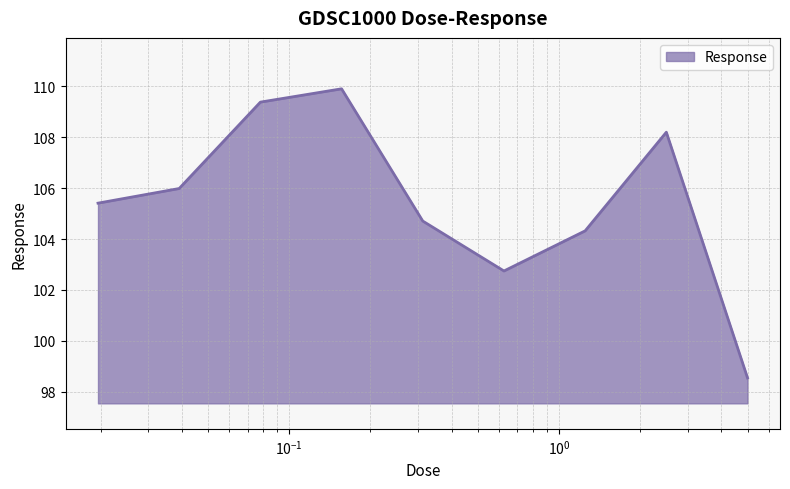

What is the difference between the maximum and minimum values?

11.4